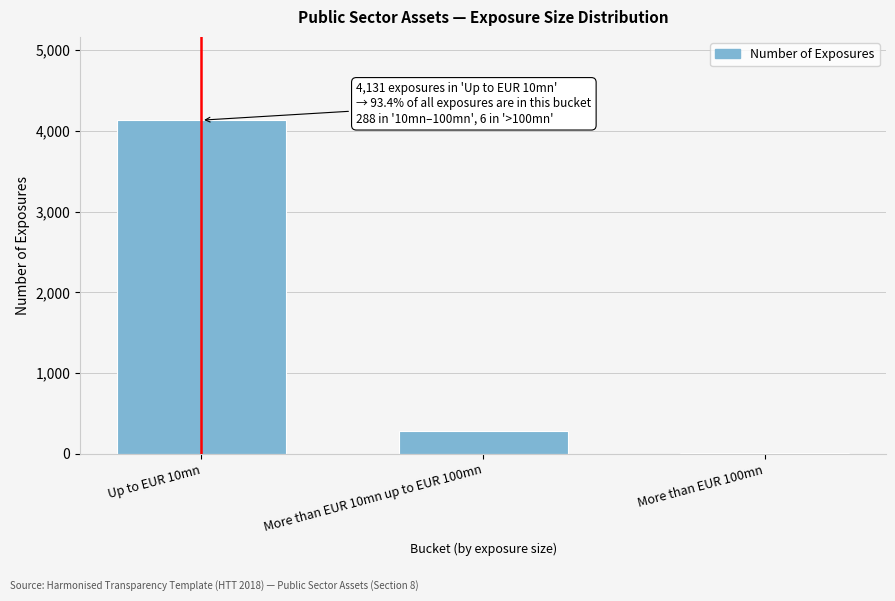

Reading left to right, list all the values displayed in this chart.

Up to EUR 10mn=4131	More than EUR 10mn up to EUR 100mn=288	More than EUR 100mn=6